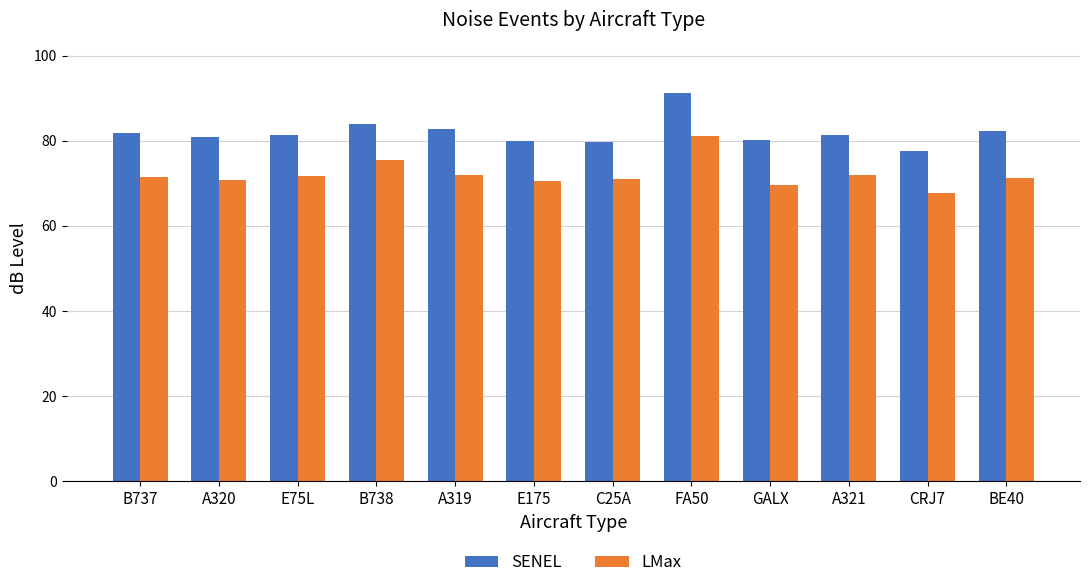

Does the chart contain any negative values?

No